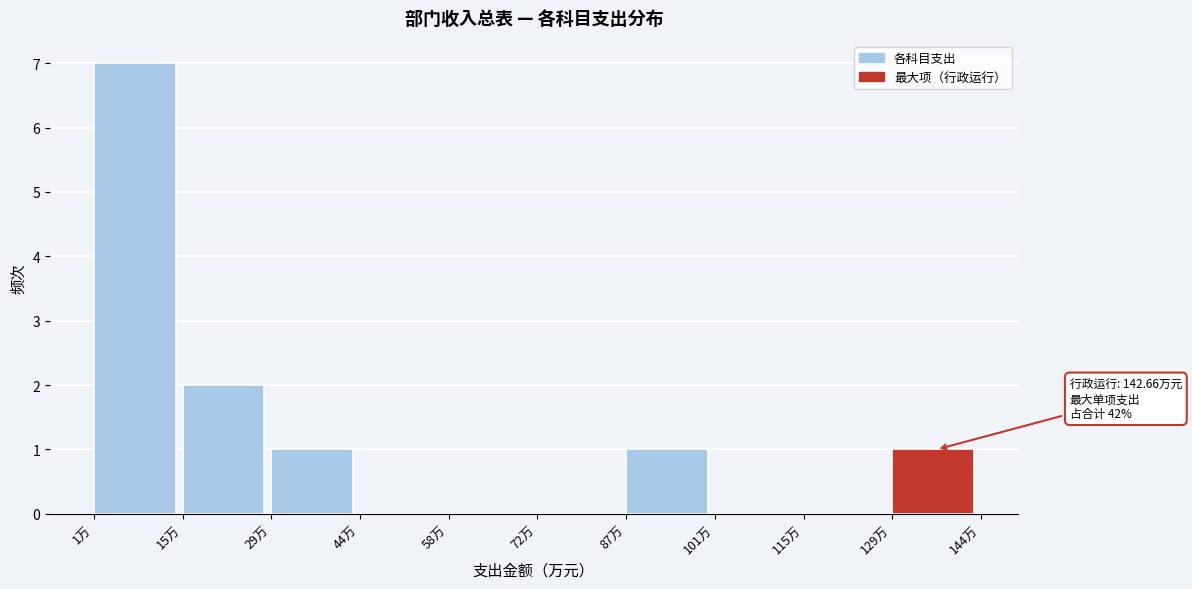

Over which range of the x-axis is the bar tallest?

0 to 16